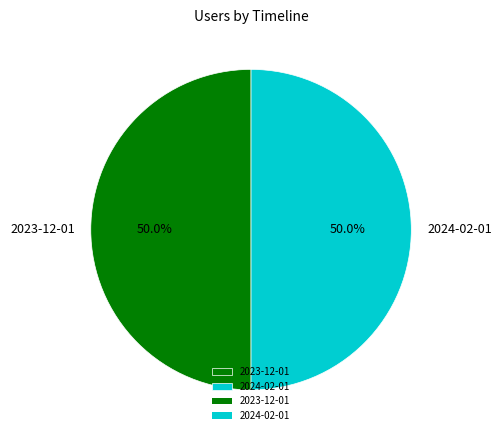

Combined, what portion of the pie is 2023-12-01 and 2024-02-01?

100.0%